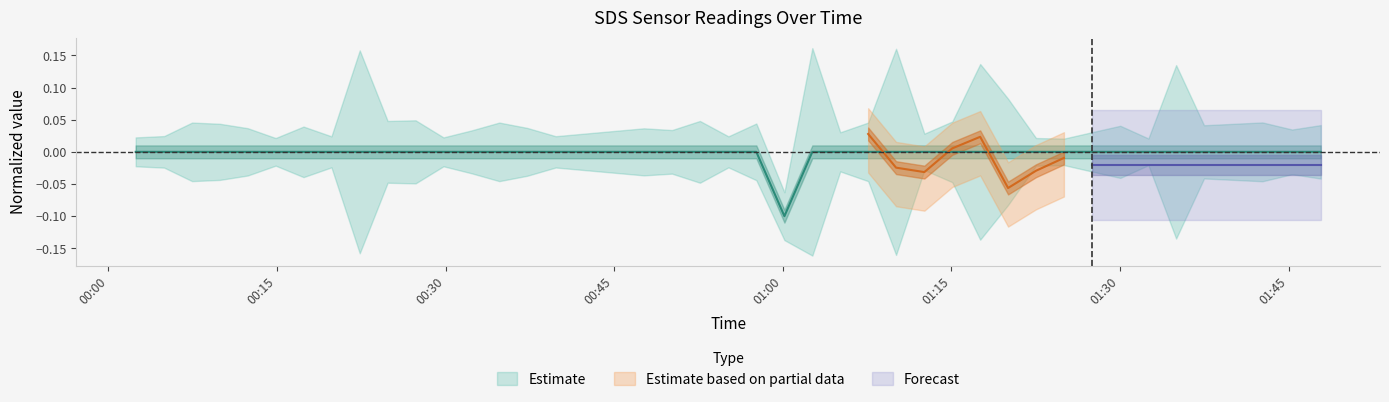

True or false: the data shows -0.1 at 2023/01/30 01:27:31.

False